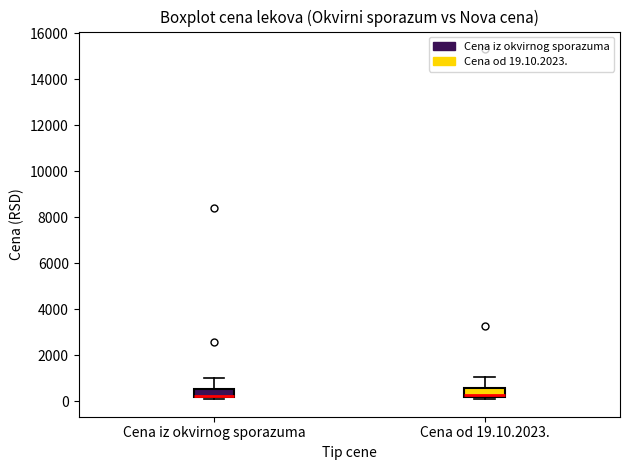

Where does the upper whisker of the box for Cena iz okvirnog sporazuma end on the y-axis? The values are not printed on the chart, so give them approximately, as read against the axis.

1000